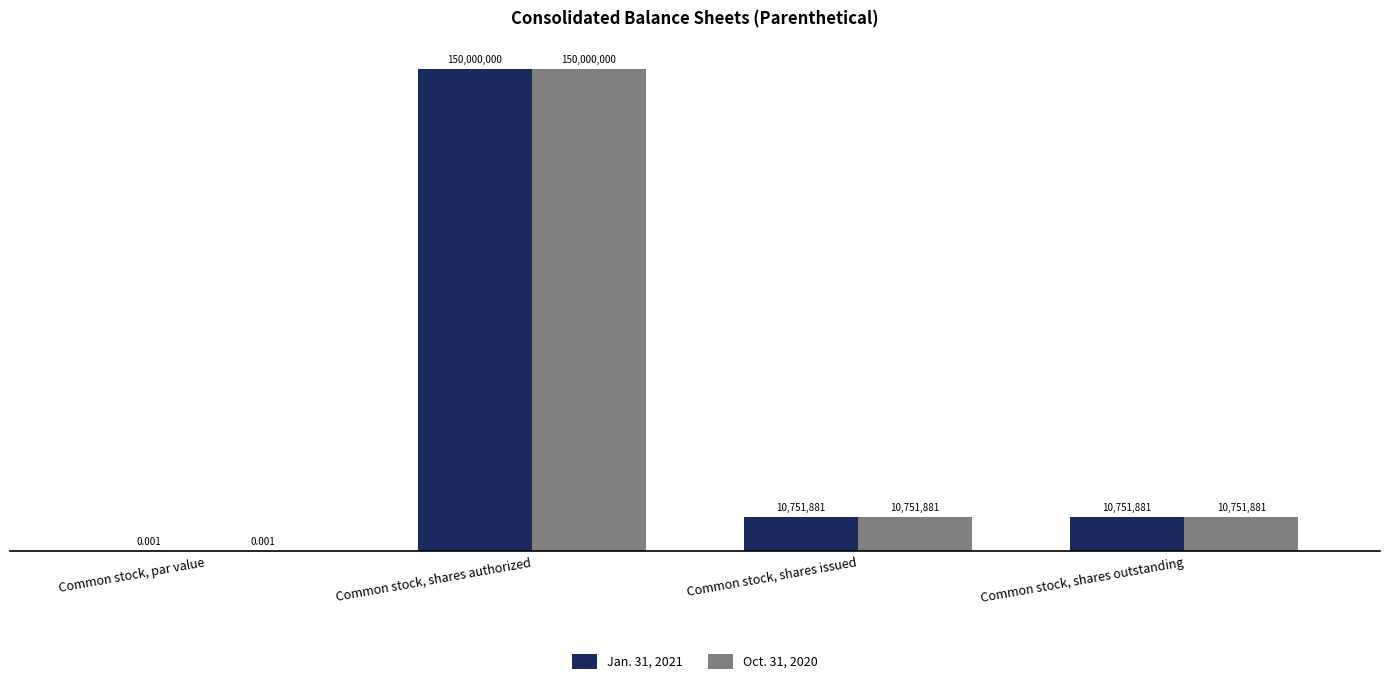

Rank the categories by Oct. 31, 2020 value from lowest to highest.

Common stock, par value, Common stock, shares issued, Common stock, shares outstanding, Common stock, shares authorized